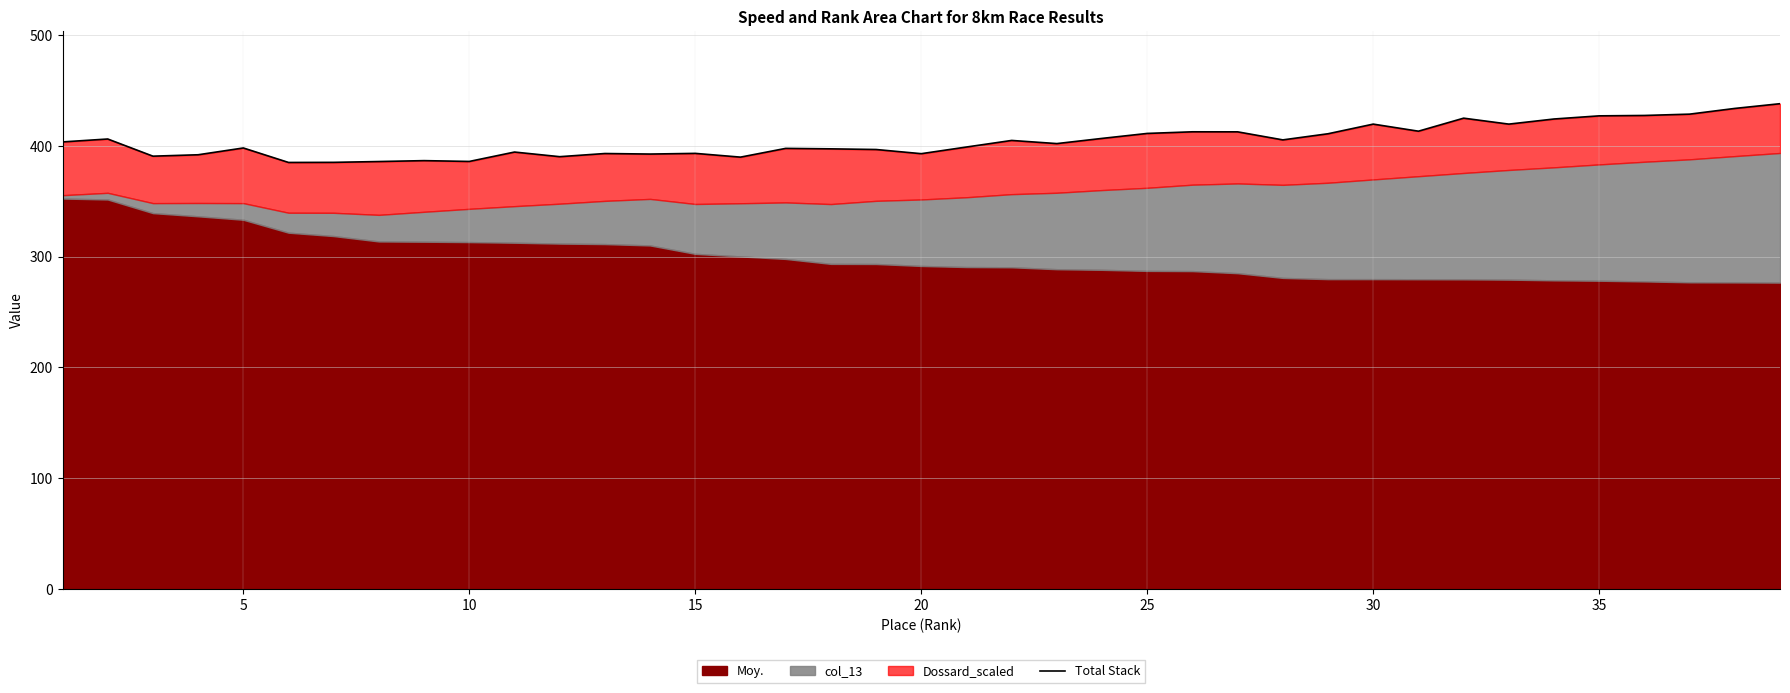

How many data points are less than 401?

19